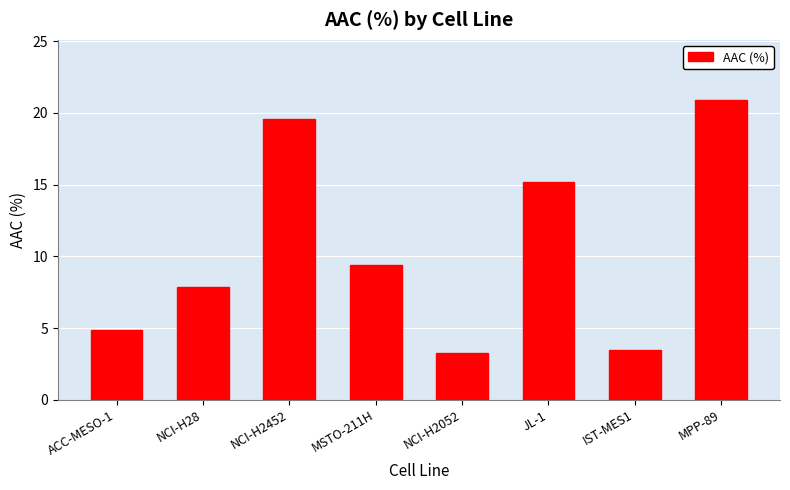

What is the greatest value displayed?

20.9